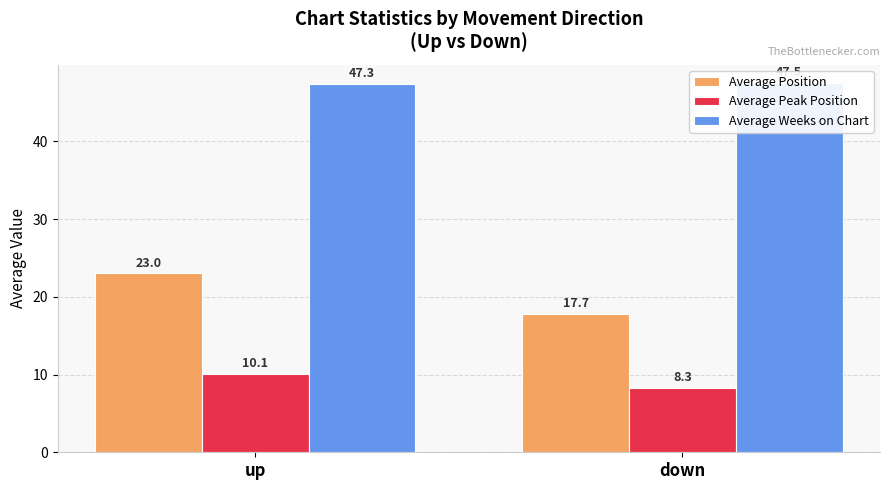

At which category is the sum across all series the highest?

up